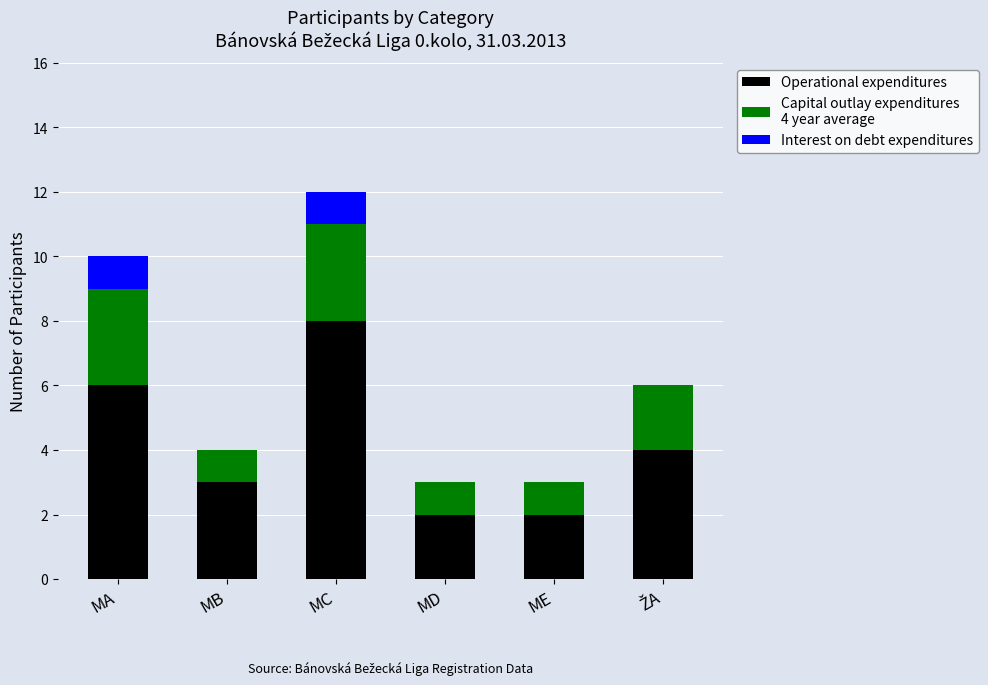

At which category is the sum across all series the highest?

MC